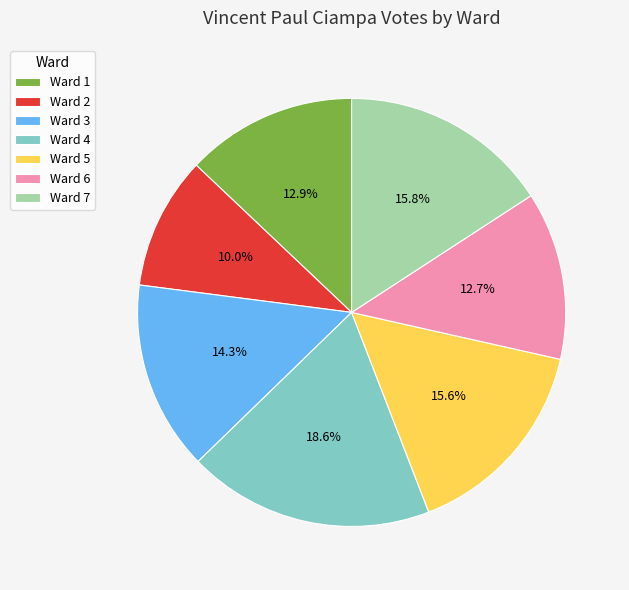

Is Ward 2 the majority of the pie?

No